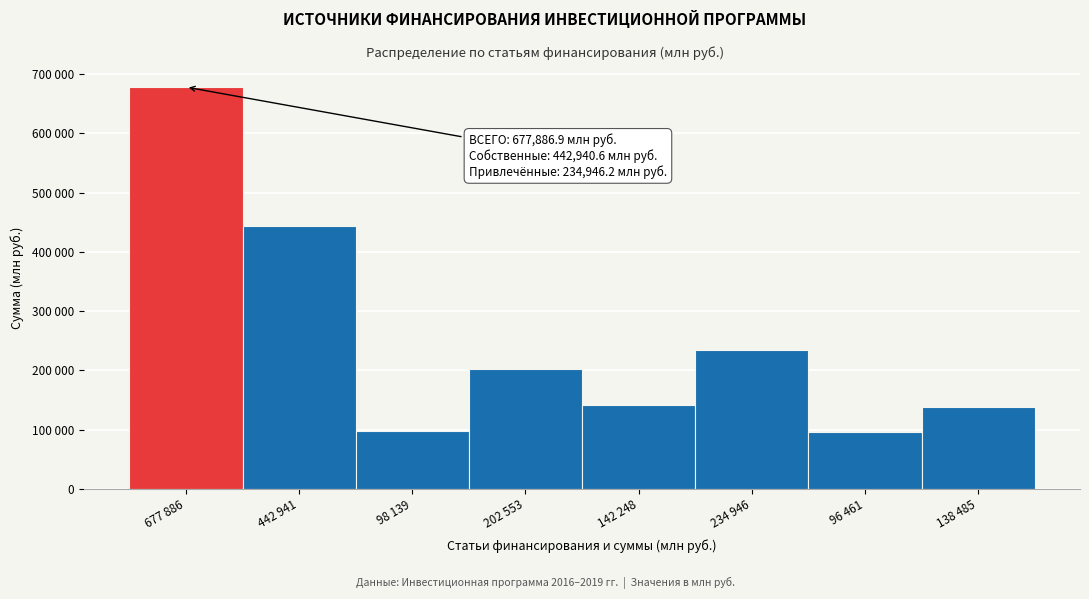

Does the chart contain any negative values?

No